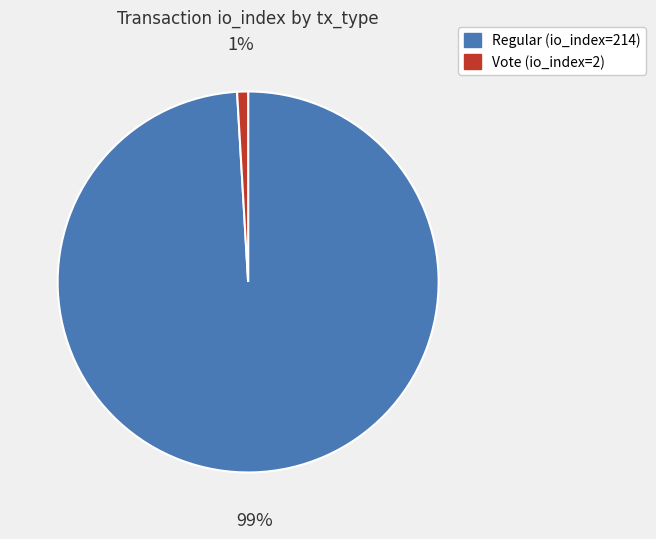

To the nearest percent, what is the difference between the largest and smallest slice percentages?

98%